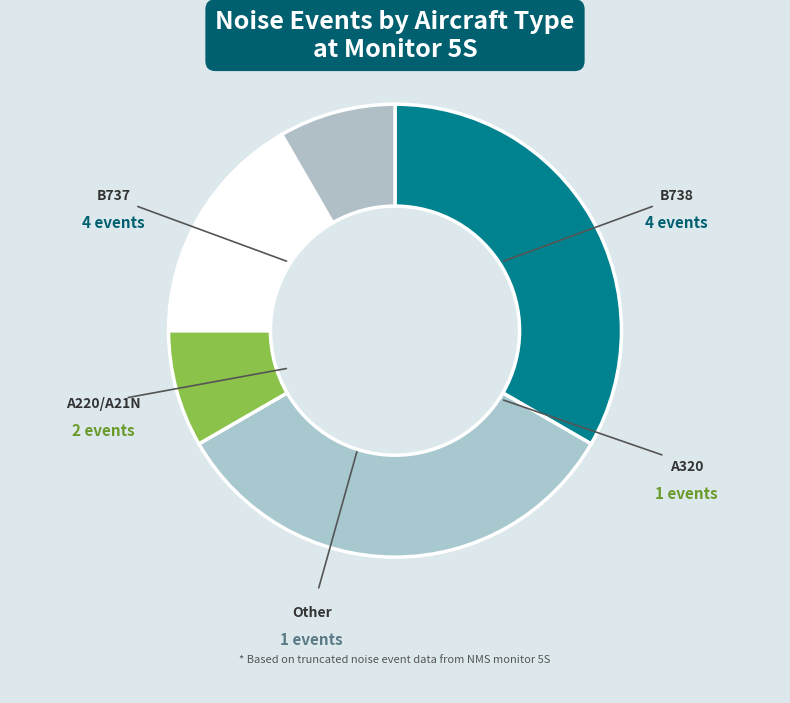

Does any single category account for the majority?

No